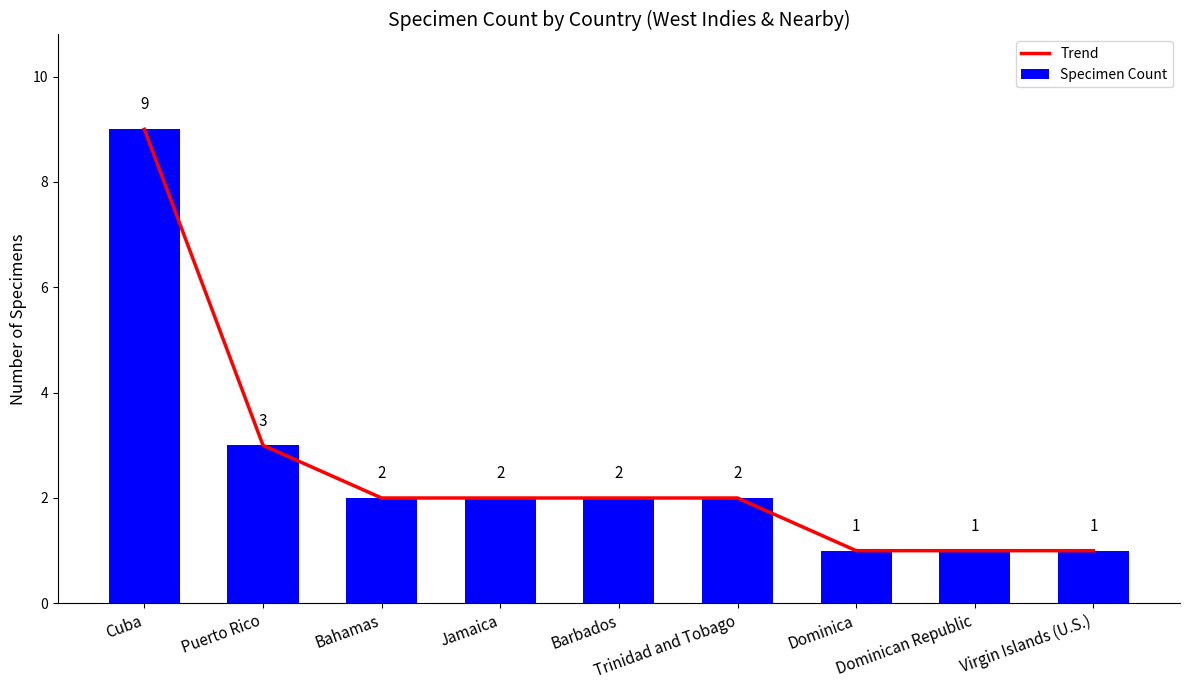

Where does the Specimen Count series first go above 2?

Cuba